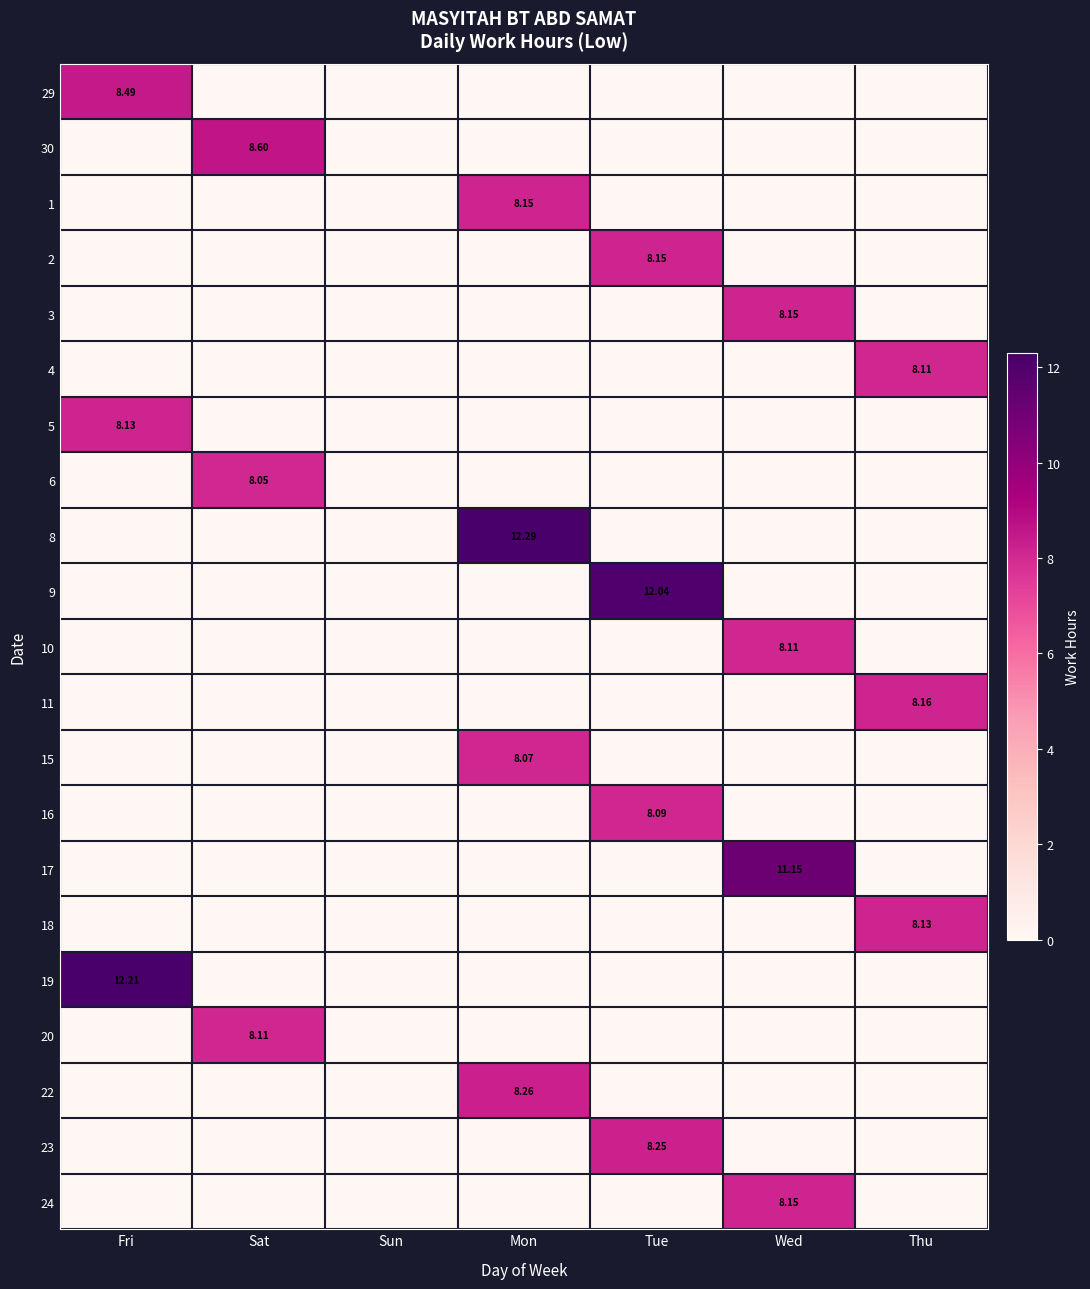

True or false: 23 has a value of 4.6 at Mon.

False